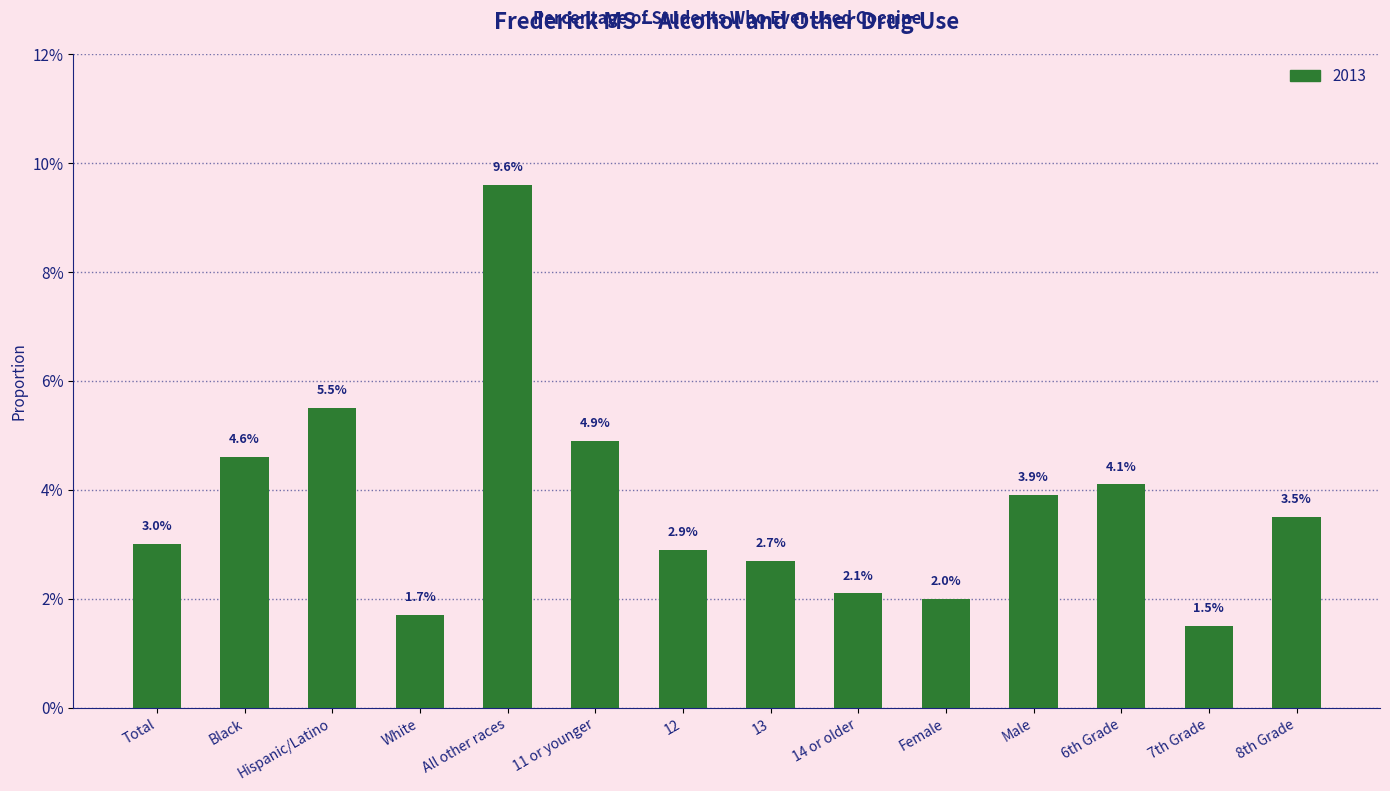

Reading left to right, transcribe all the data shown in this chart.

0.0	0.0	0.1	0.0	0.1	0.0	0.0	0.0	0.0	0.0	0.0	0.0	0.0	0.0